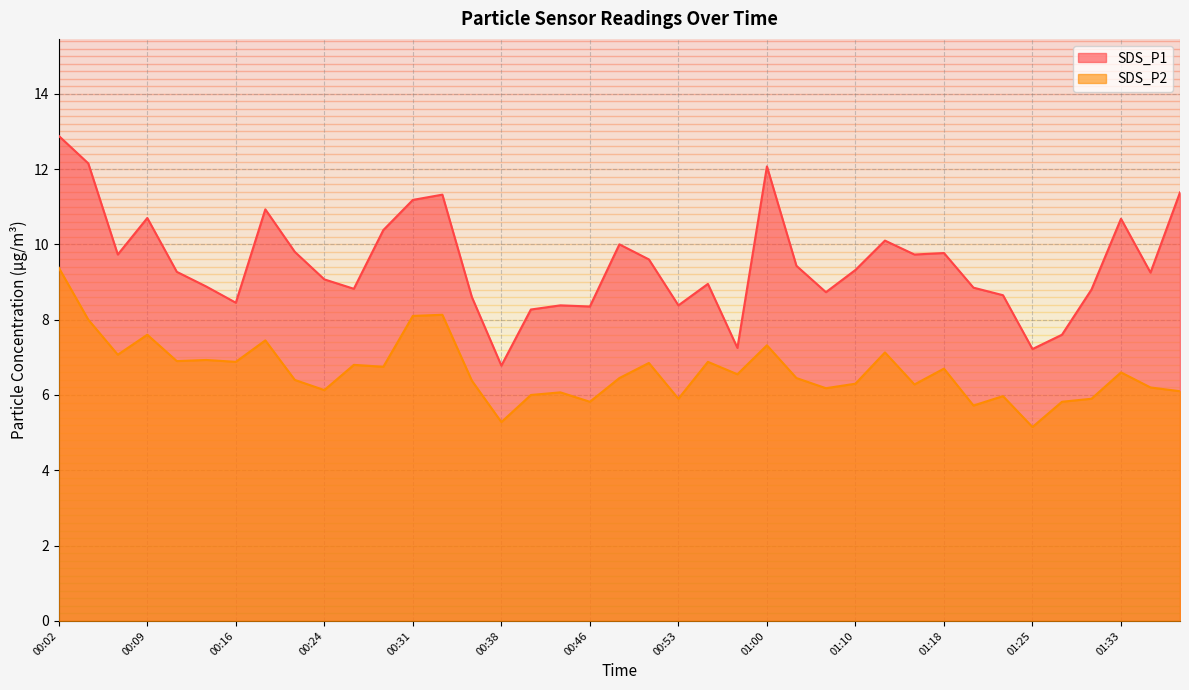

What is the label of the 12th point from the right?

01:10